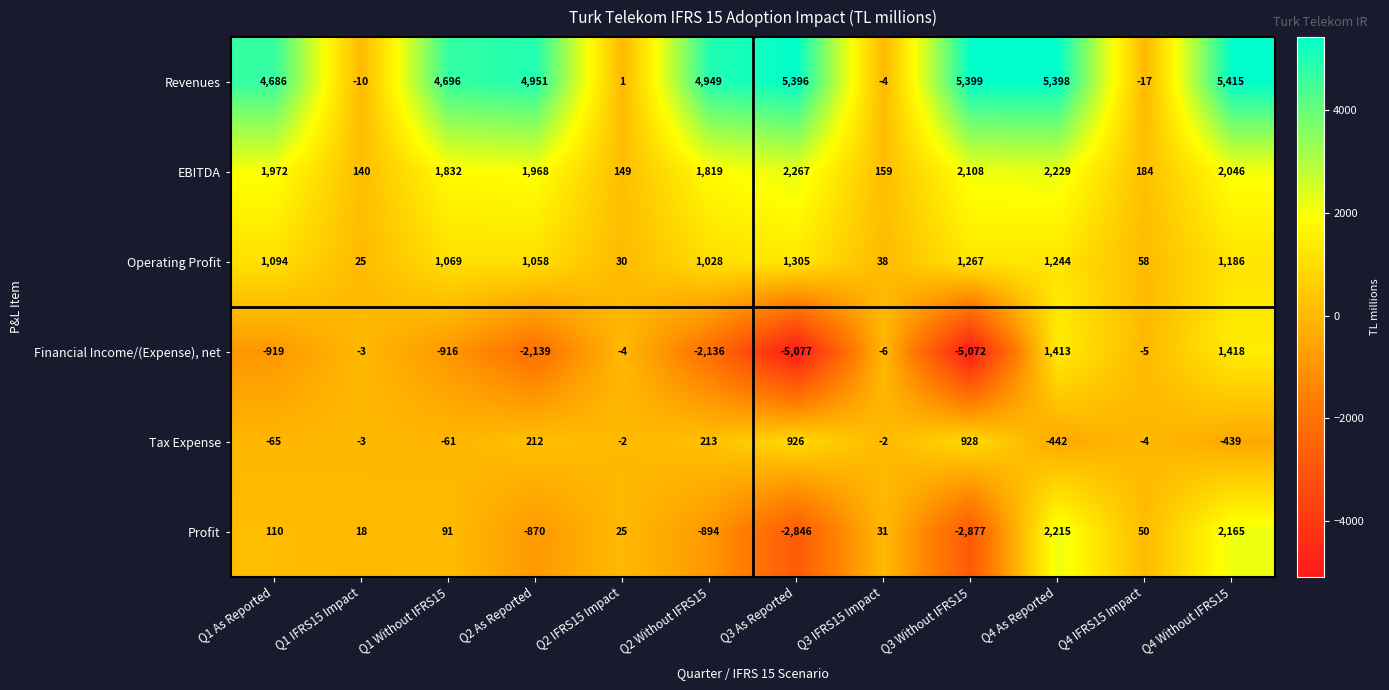

What is the total value across all series at Q1 Without IFRS15?

6711